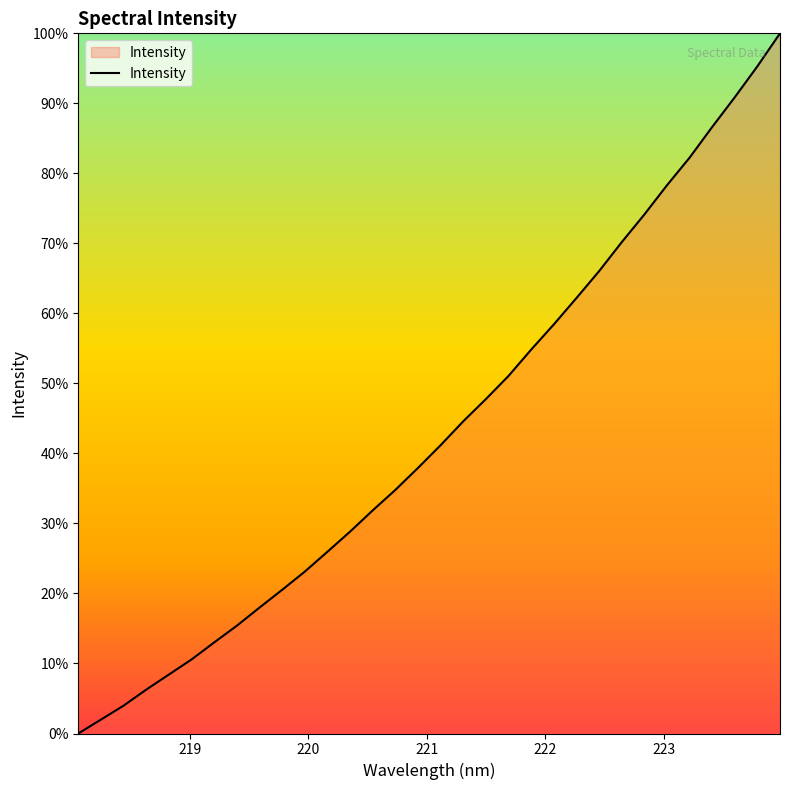

What is the difference between the maximum and second lowest values?

98.0